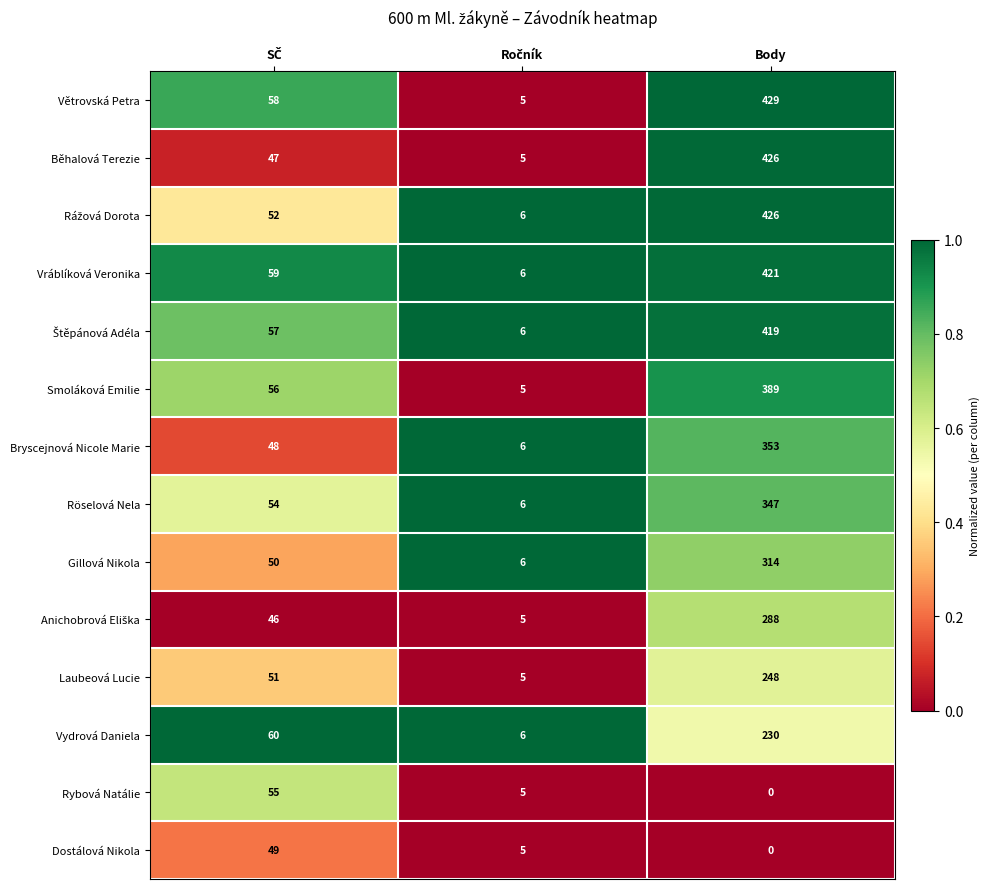

What is the average value of the Rybová Natálie series?

20